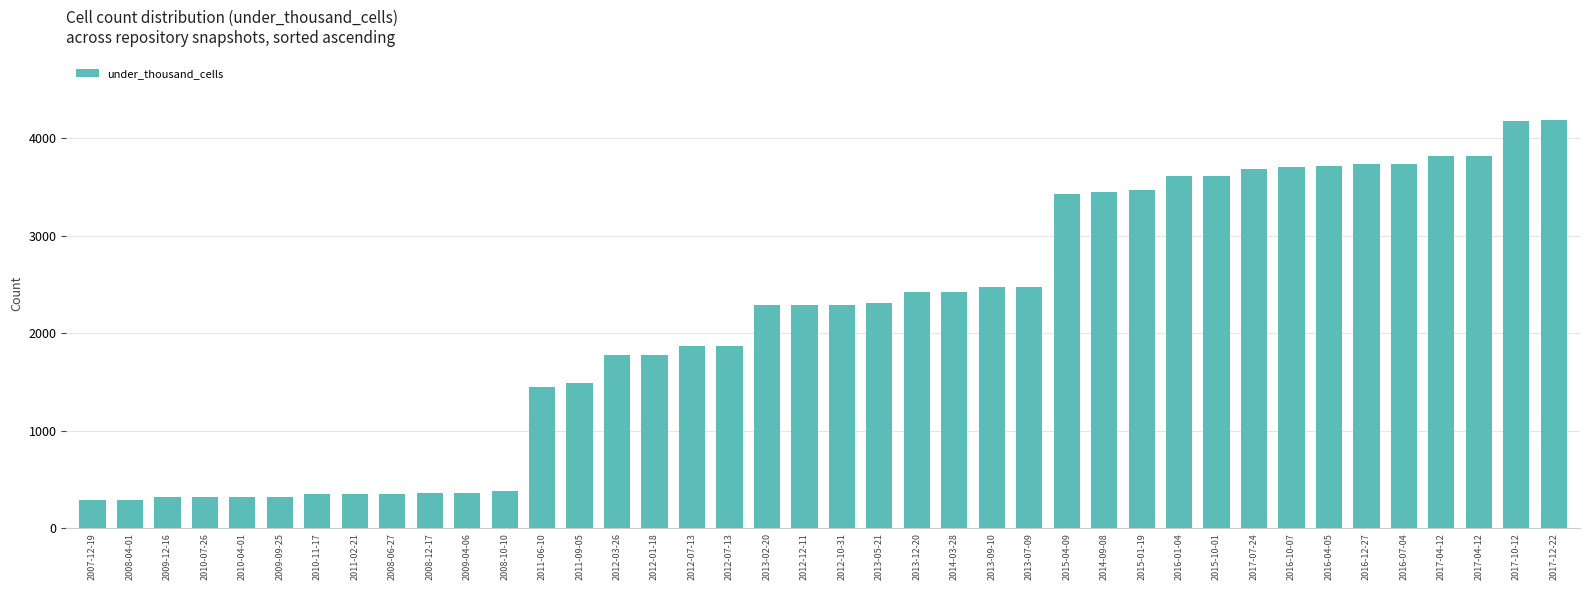

What is the difference between the second highest and minimum values?

3892